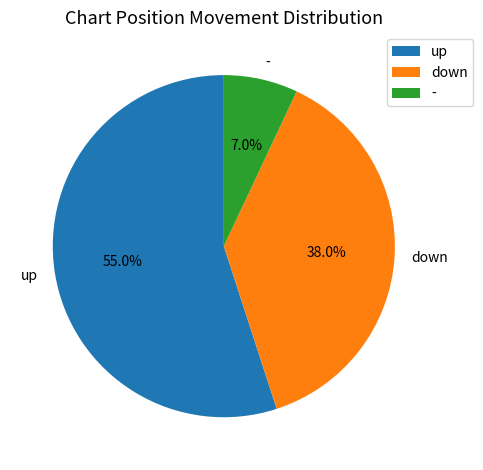

To the nearest percent, what is the difference between the largest and smallest slice percentages?

48%